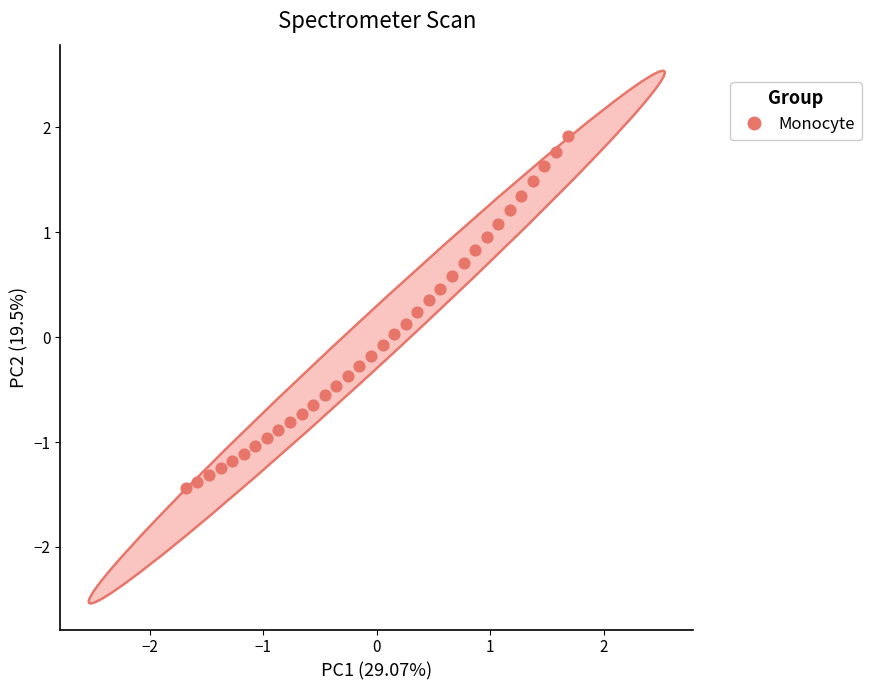

What is the range of X values (max minus min)?

3.4